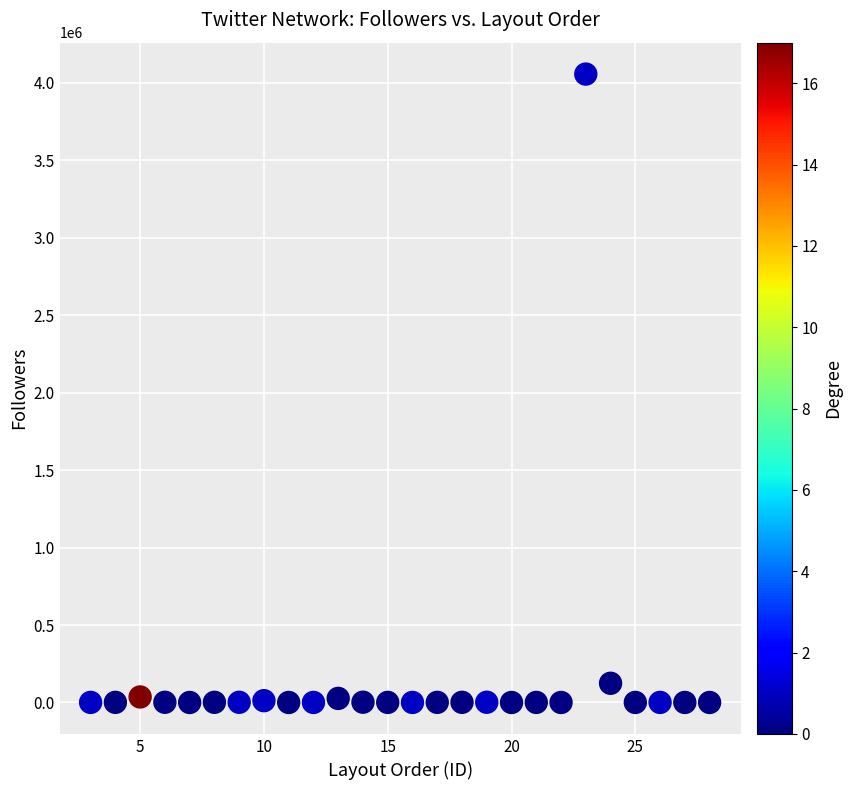

What Y value in the scatter plot is closest to 2028309?

124005